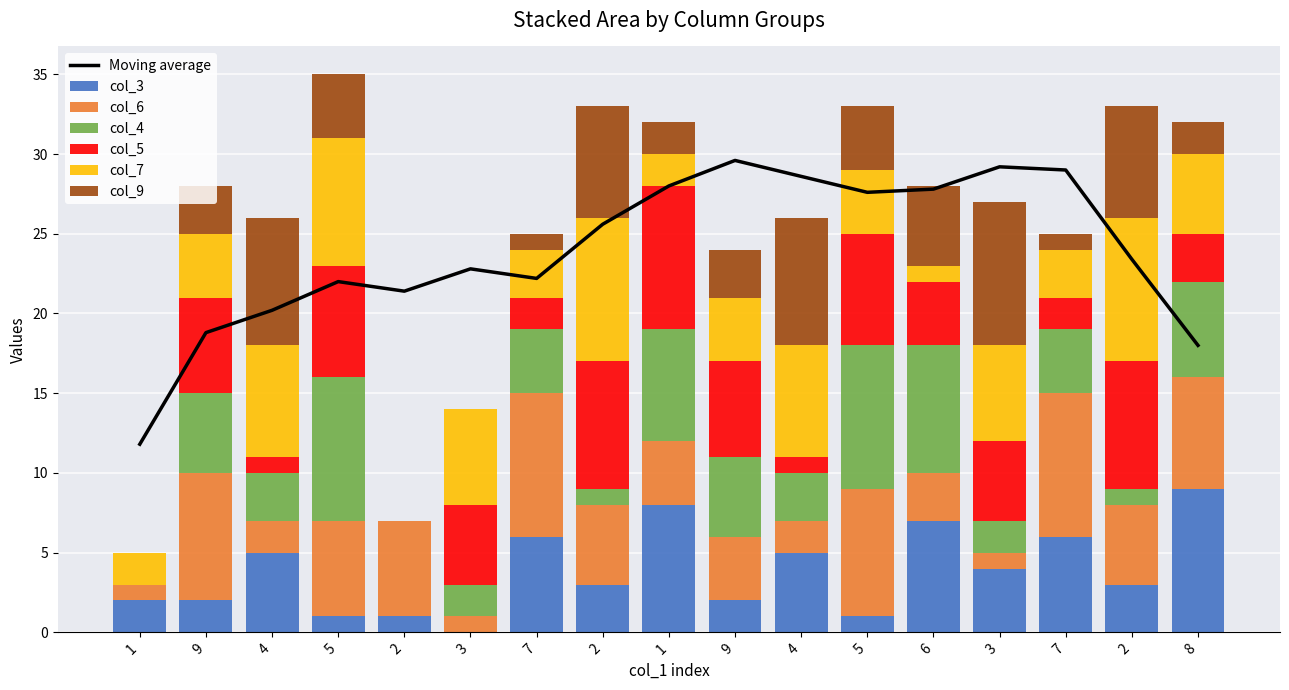

At 4, list the series in order from smallest to largest.

col_5, col_6, col_4, col_3, col_7, col_9